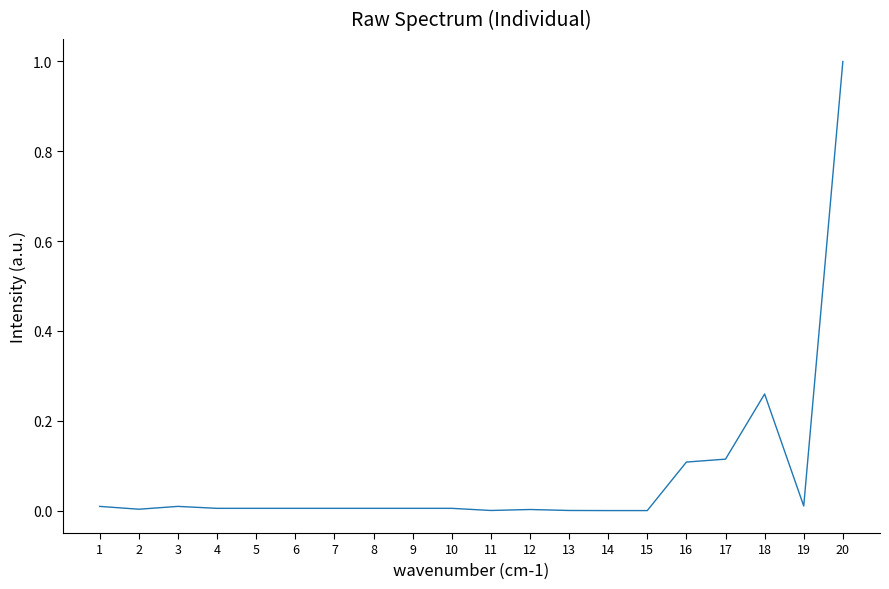

Which category has the highest value across all series?

20